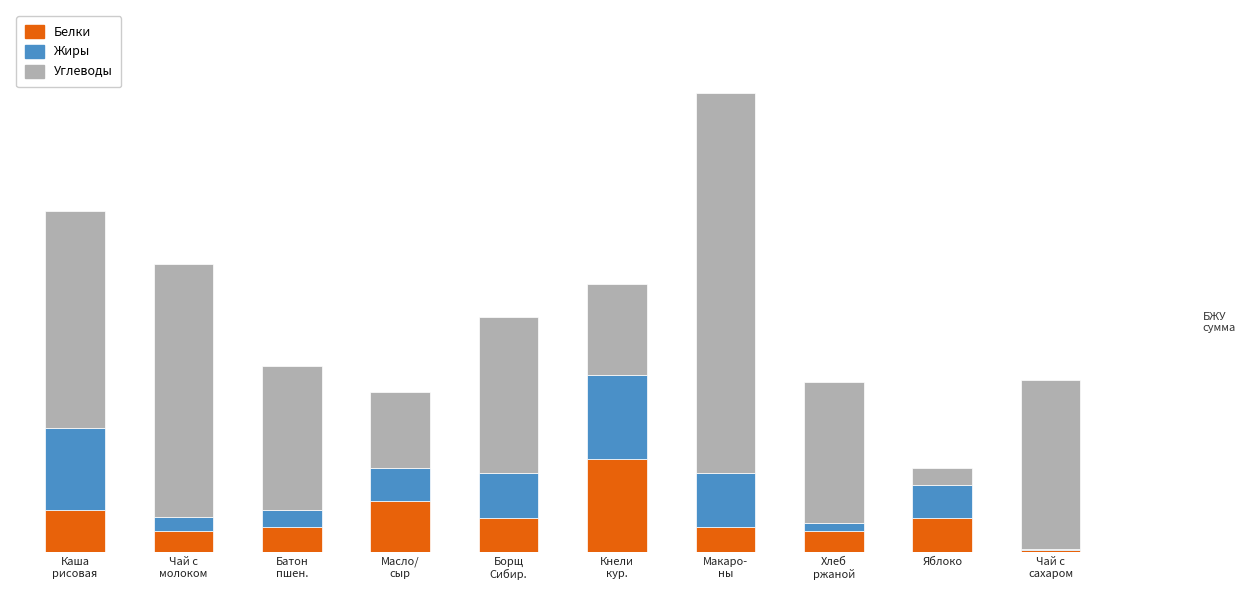

What is the label of the 8th bar from the left?

Хлеб
ржаной